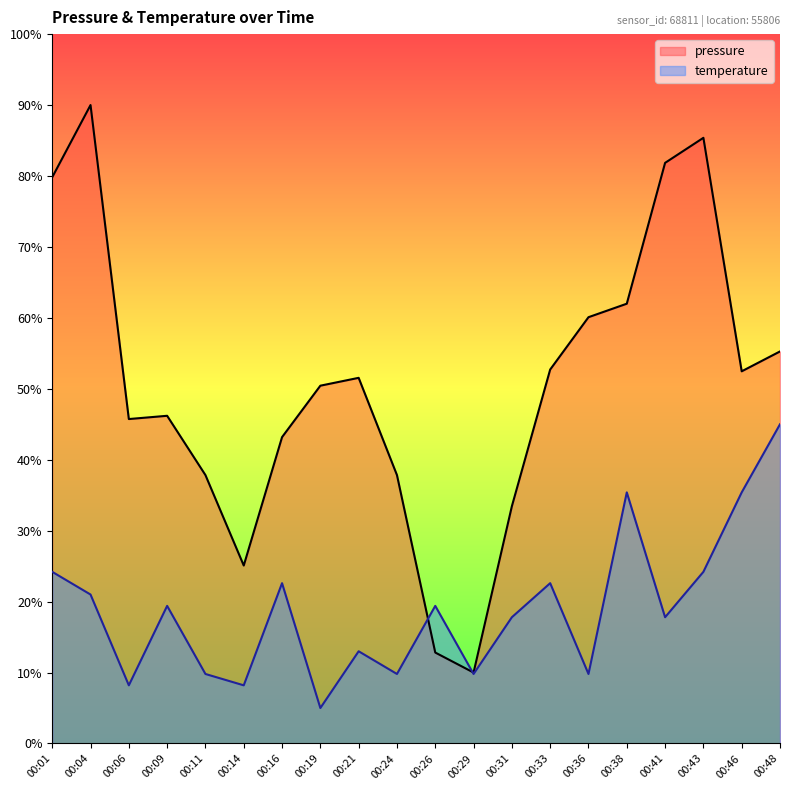

What is the highest value of the temperature series?

45.0